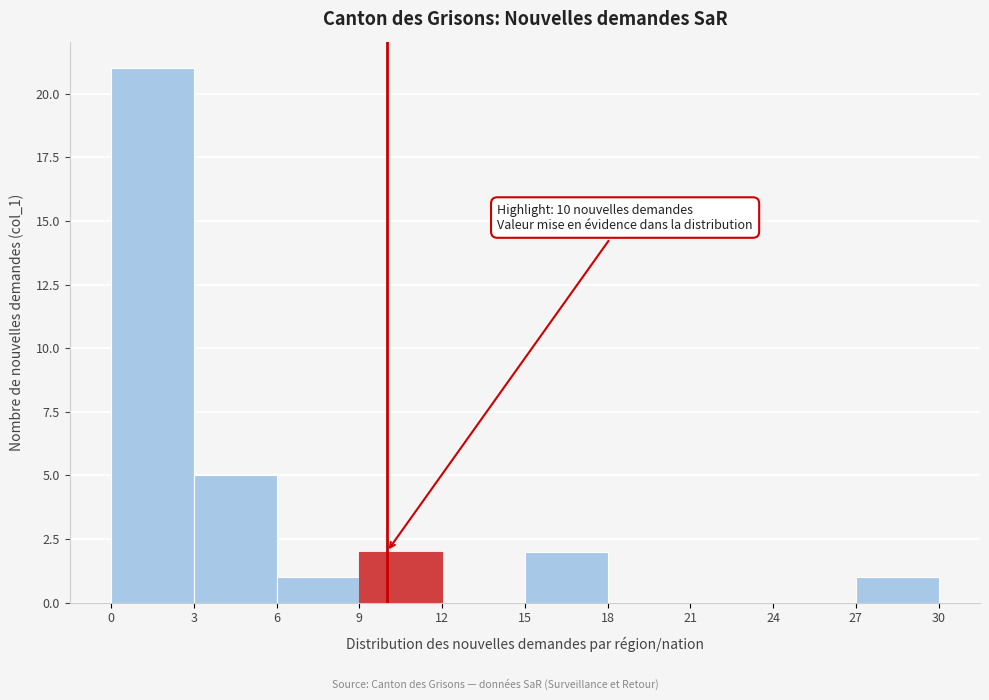

Over which range of the x-axis is the bar tallest?

0 to 3